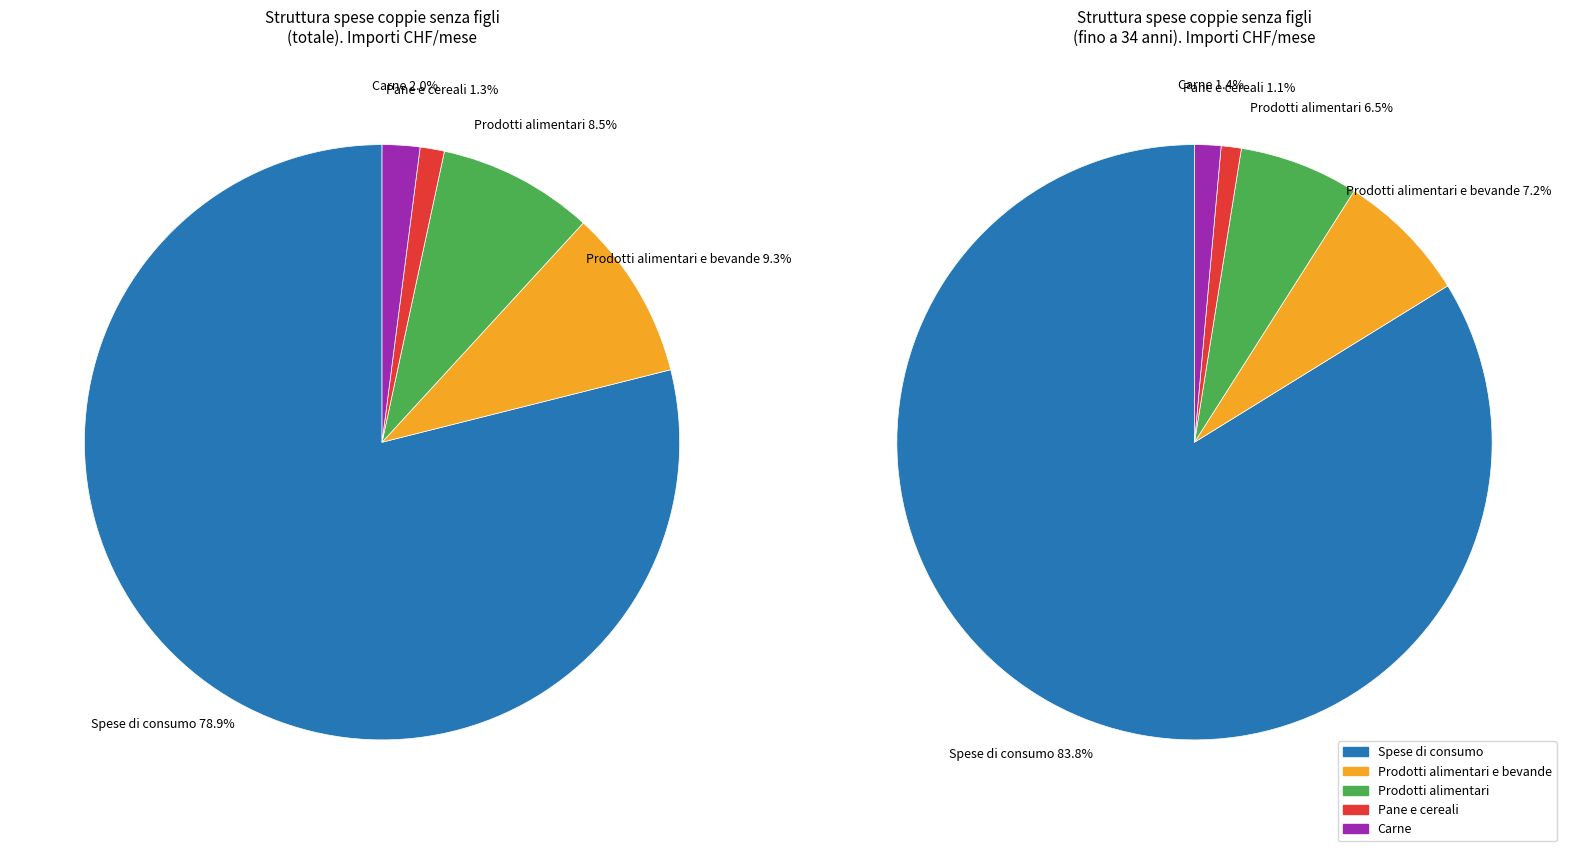

What is the total percentage of 5111: Pane e cereali and 511: Prodotti alimentari?

9.8%